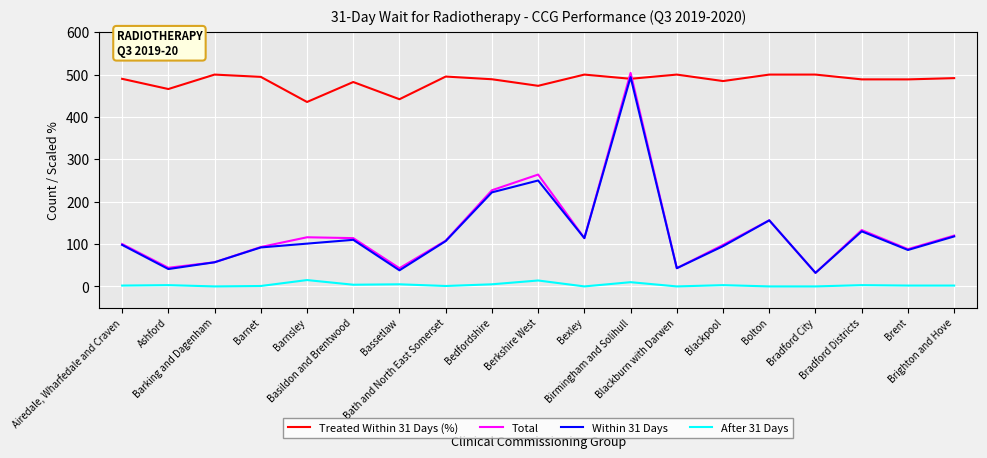

After their last crossing, which series has the higher values: Total or Treated Within 31 Days (%)?

Treated Within 31 Days (%)